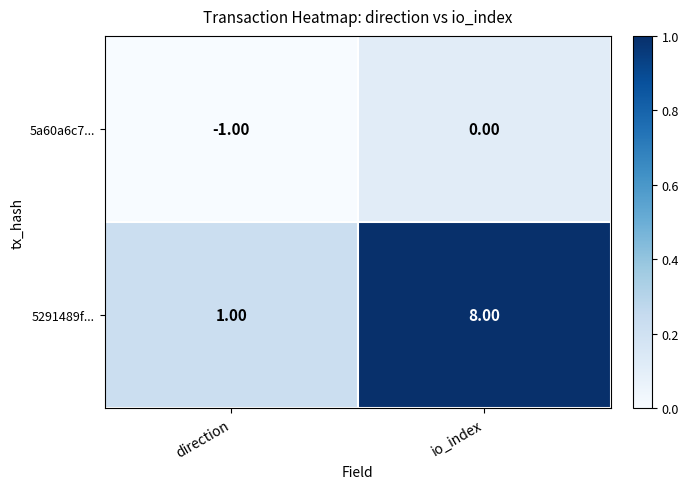

Where is 5291489f... nearest to the value 4?

direction